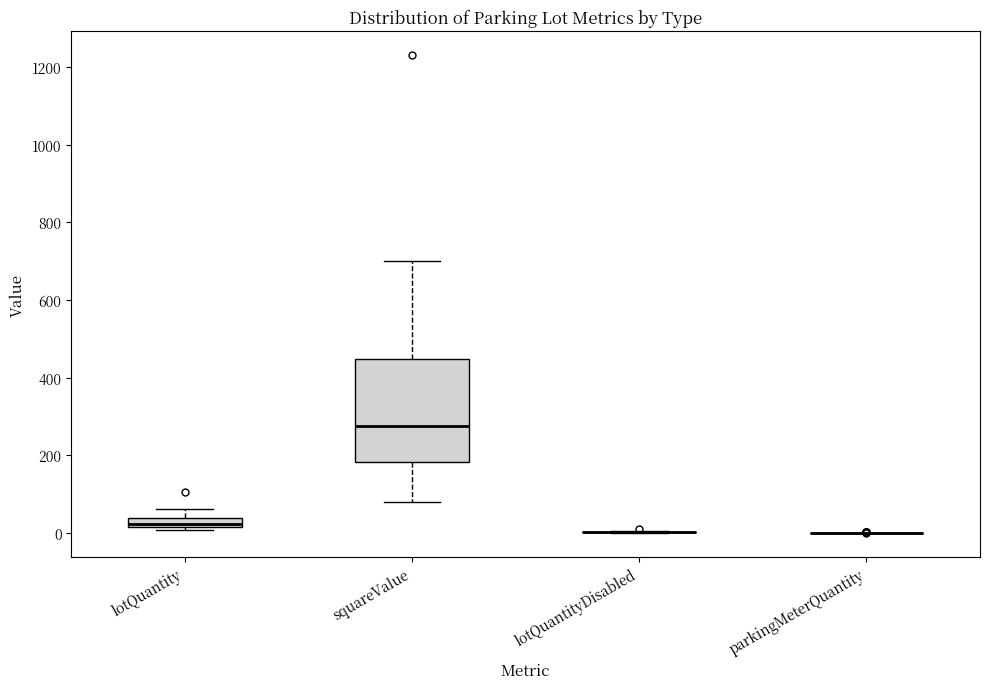

Which box is the tallest, from its lower edge to its upper edge?

squareValue